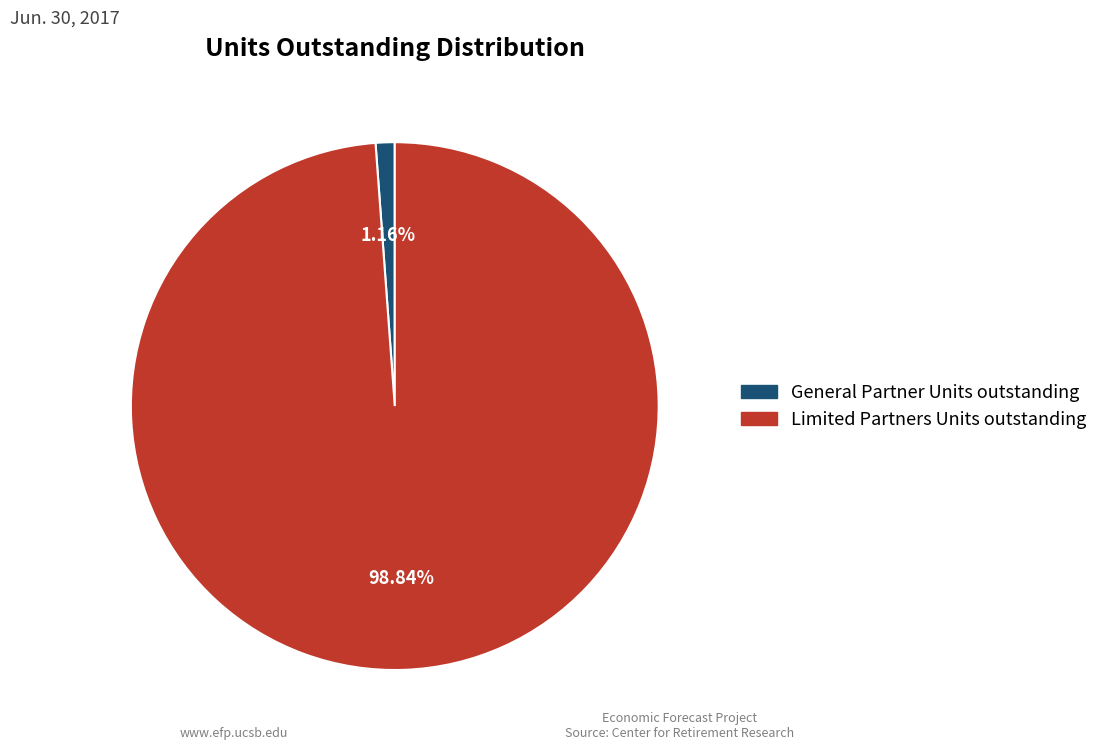

Count the number of slices in the pie.

2